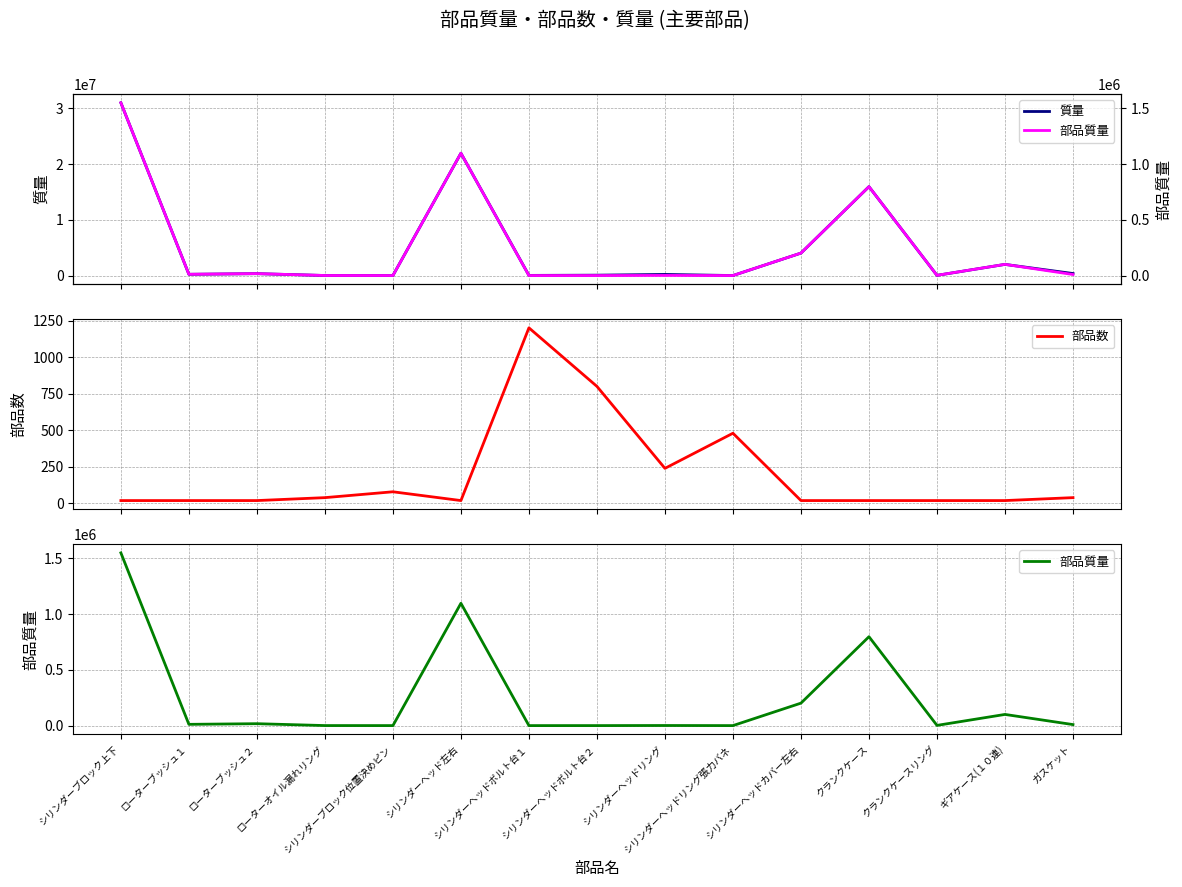

What is the difference between the maximum and minimum values in the 質量 series?

30985432.0